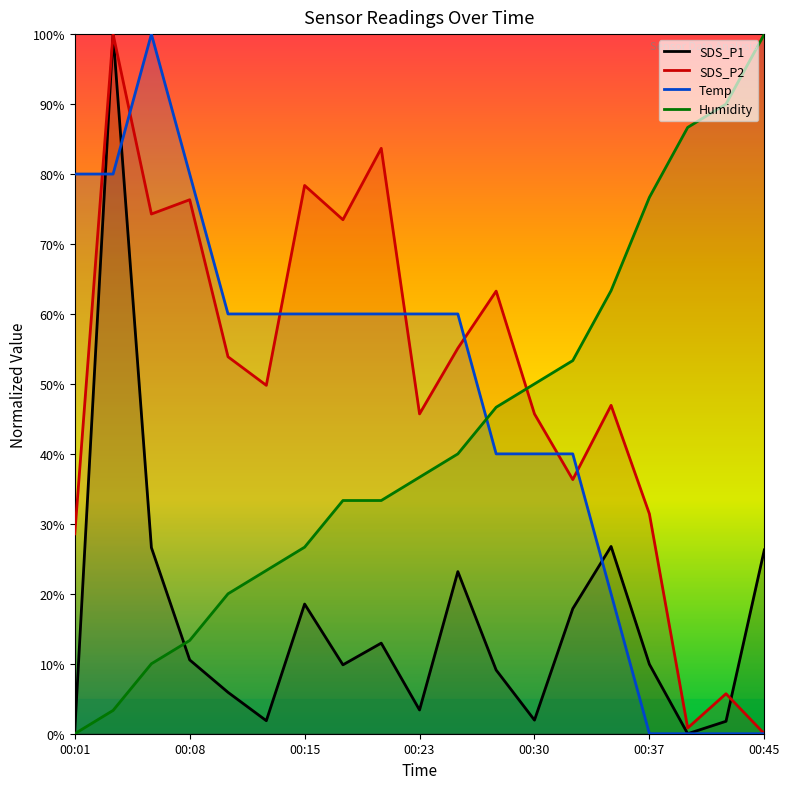

Between 7 and 00:30, which is larger?

7